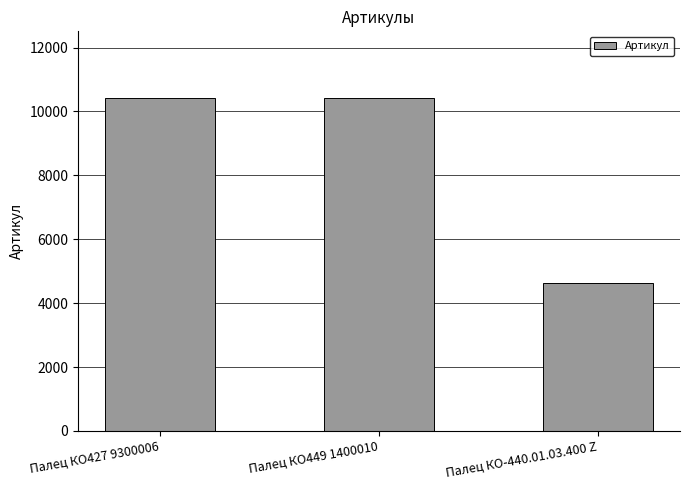

The value at Палец КО427 9300006 is 10423. True or false?

True